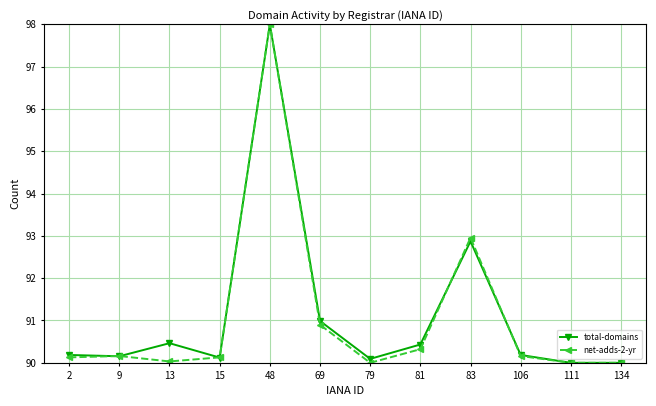

What is the highest value of the net-adds-2-yr series?

98.0